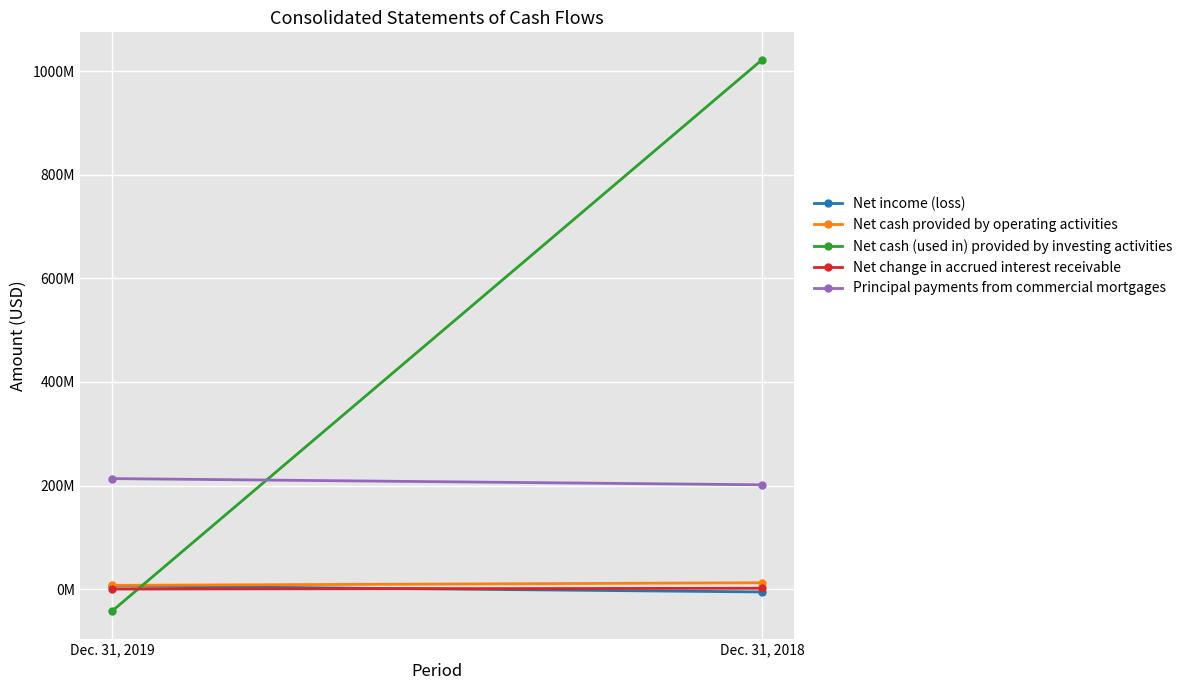

Is the value of Net income (loss) at Dec. 31, 2019 greater than the value of Net cash provided by operating activities at Dec. 31, 2018?

No